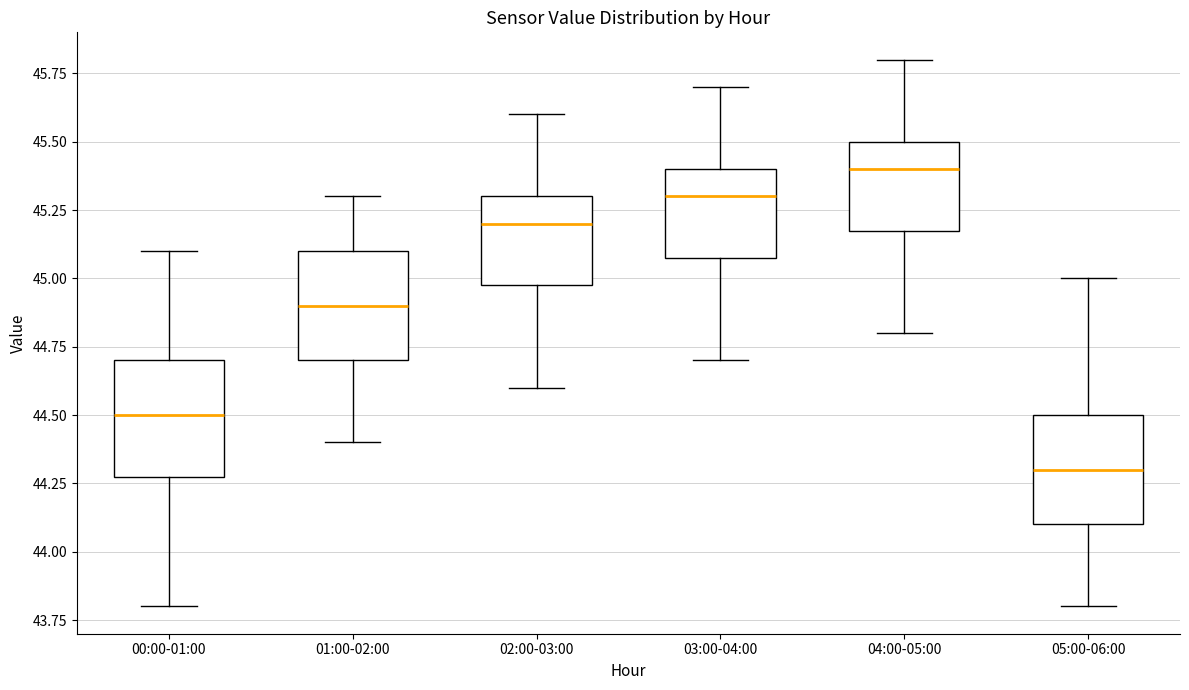

Reading left to right, read every box against the y-axis: the position of its median line, the range the box covers, and the ends of its whiskers. The values are not printed on the chart, so give them approximately, as read against the axis.

00:00-01:00: median 44.5, box 44.3 to 44.7, whiskers 43.8 to 45.1
01:00-02:00: median 44.9, box 44.7 to 45.1, whiskers 44.4 to 45.3
02:00-03:00: median 45.2, box 45.0 to 45.3, whiskers 44.6 to 45.6
03:00-04:00: median 45.3, box 45.1 to 45.4, whiskers 44.7 to 45.7
04:00-05:00: median 45.4, box 45.2 to 45.5, whiskers 44.8 to 45.8
05:00-06:00: median 44.3, box 44.1 to 44.5, whiskers 43.8 to 45.0